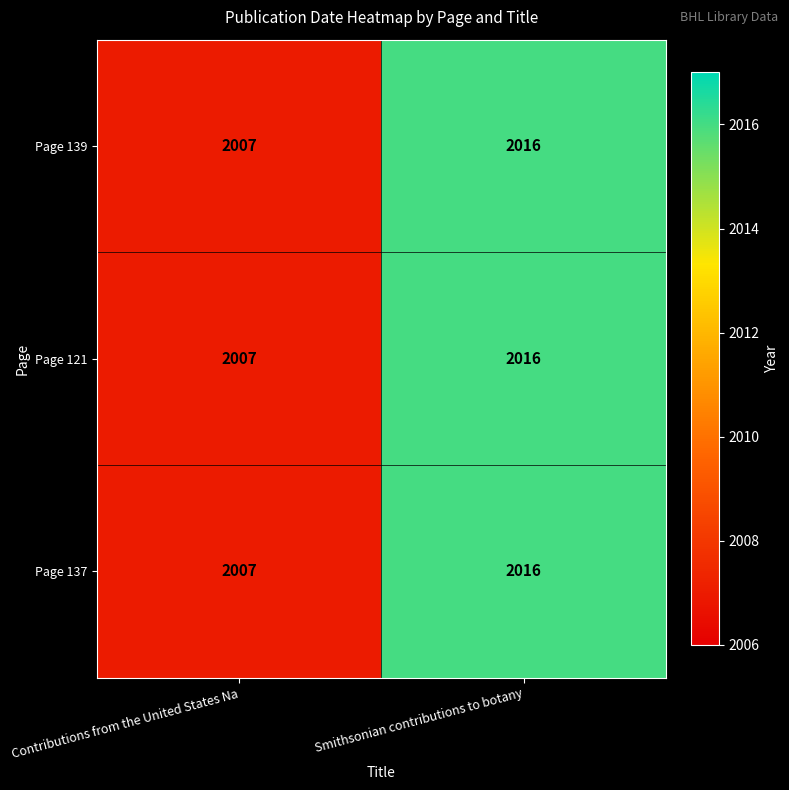

Reading left to right, what are all the values shown in this chart?

Page 139: 2007	2016
Page 121: 2007	2016
Page 137: 2007	2016